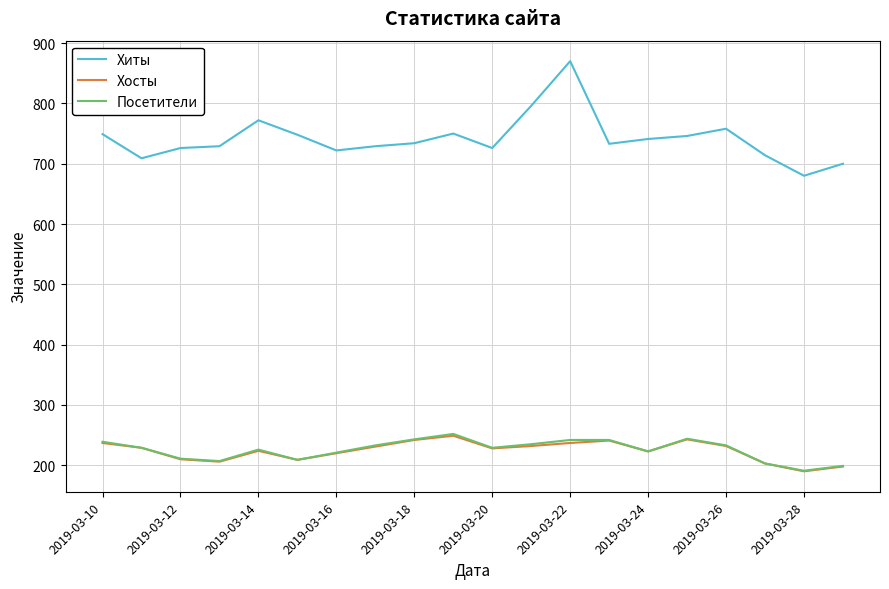

What is the sum of all Хиты values?

14832